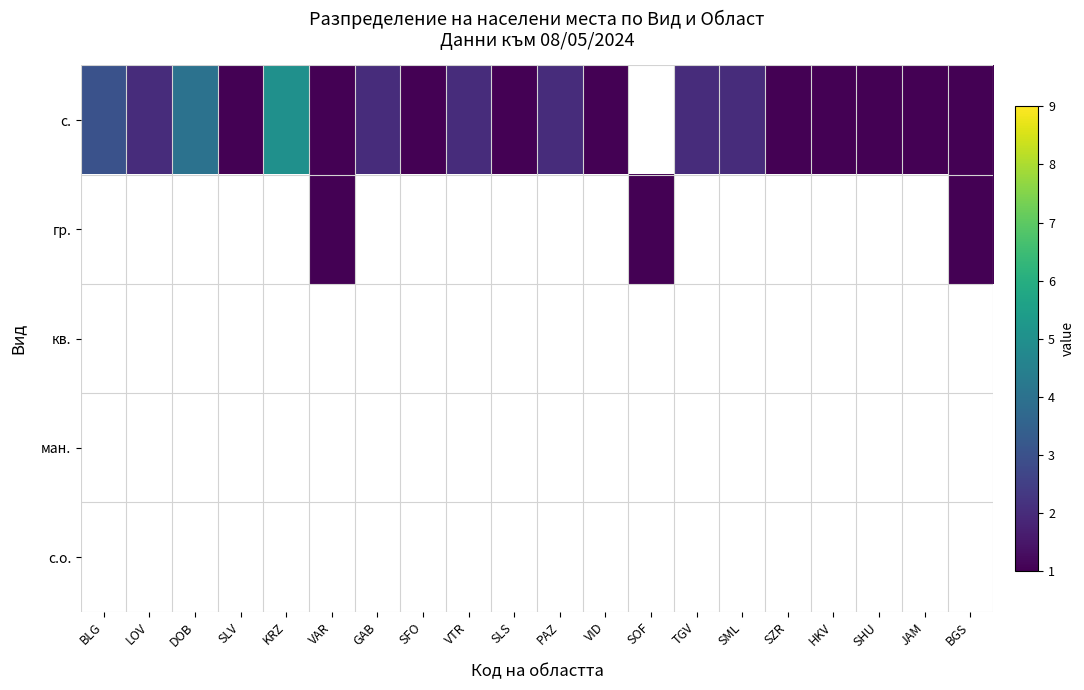

Between TGV and SML, which series saw the biggest shift?

с.